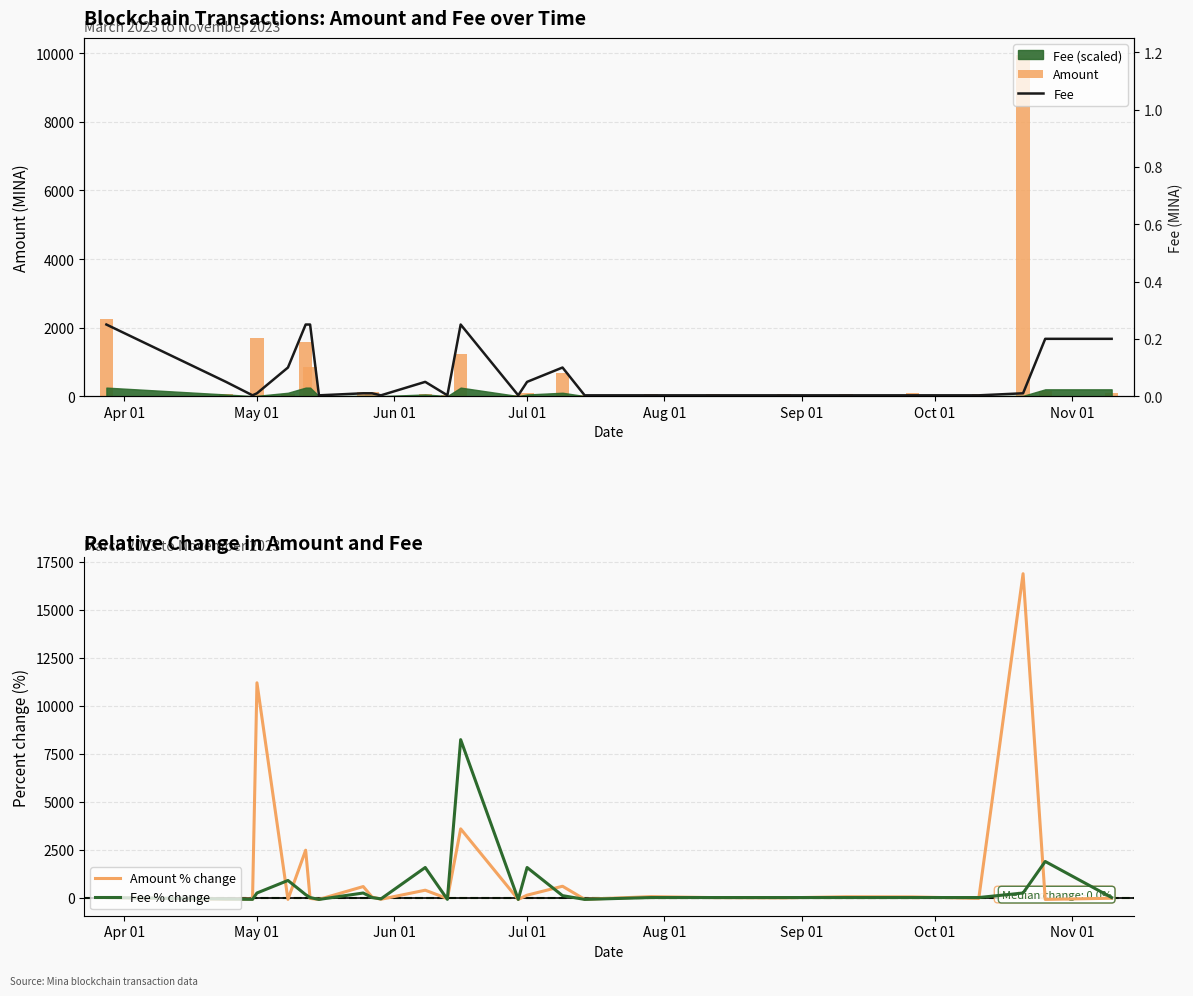

What is the greatest value displayed?

16886.3